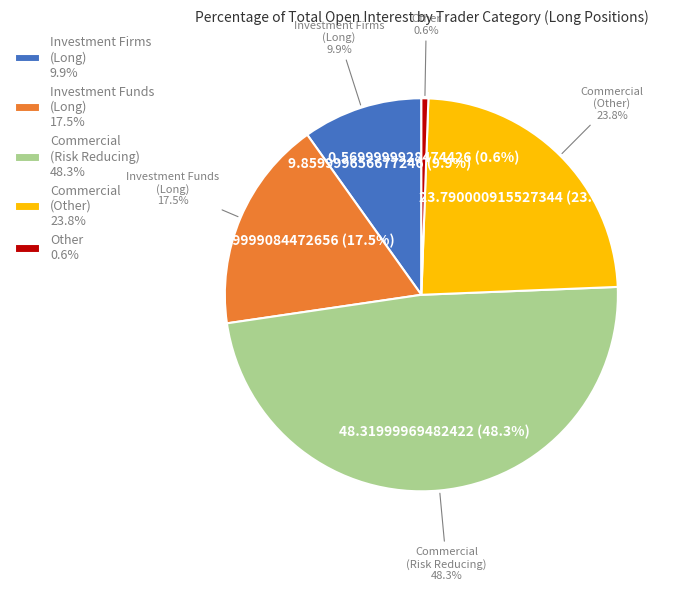

Does any single category account for the majority?

No